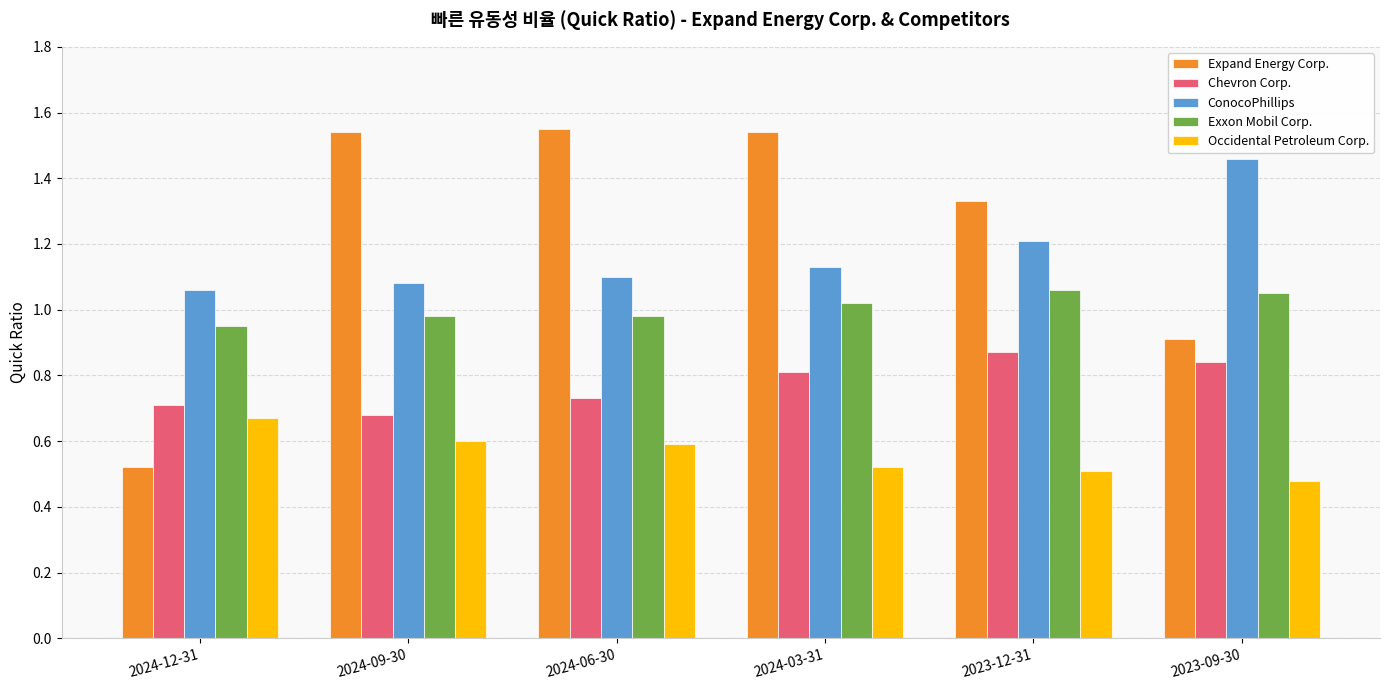

What position from the left is 2023-09-30?

6